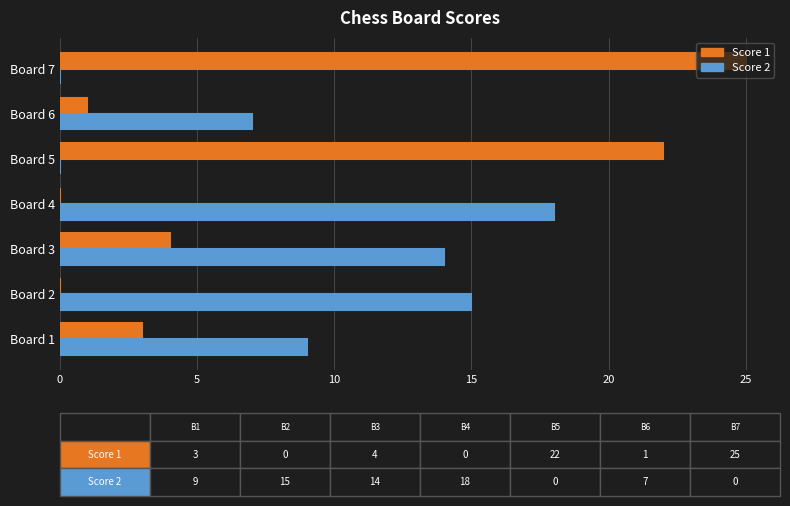

Between Board 3 and Board 7, which series saw the biggest shift?

Score 1